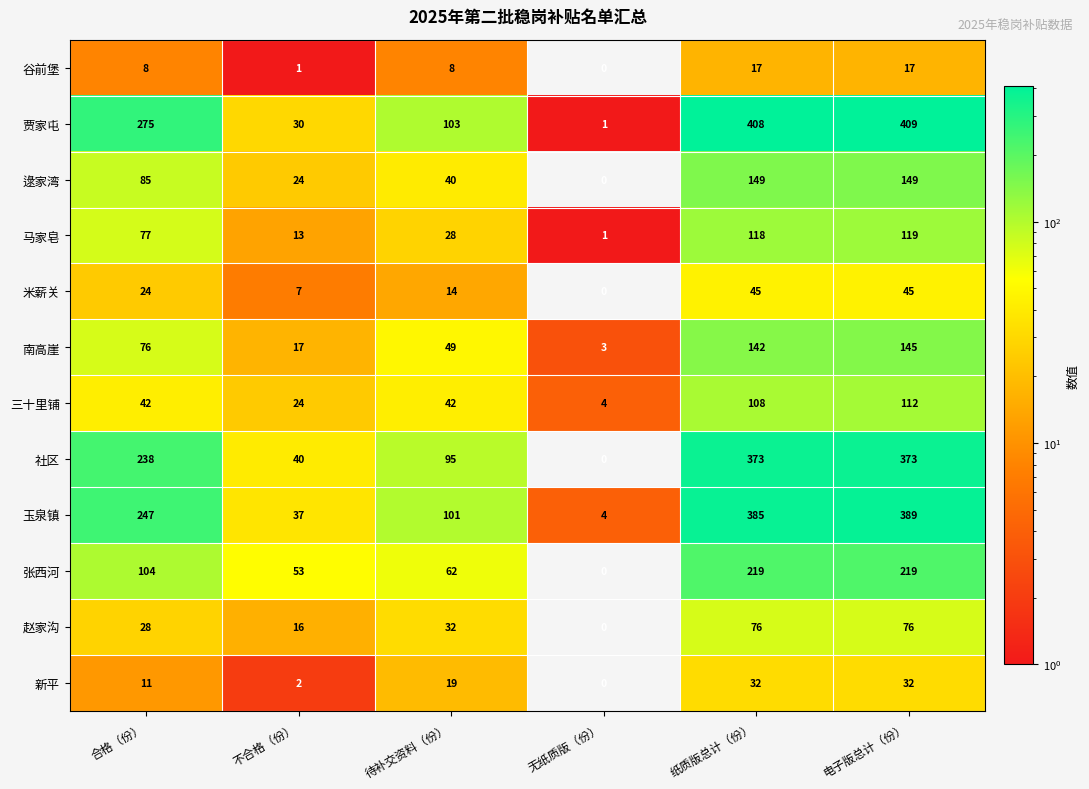

Rank the series at 待补交资料（份） from lowest to highest value.

谷前堡, 米薪关, 新平, 马家皂, 赵家沟, 逯家湾, 三十里铺, 南高崖, 张西河, 社区, 玉泉镇, 贾家屯